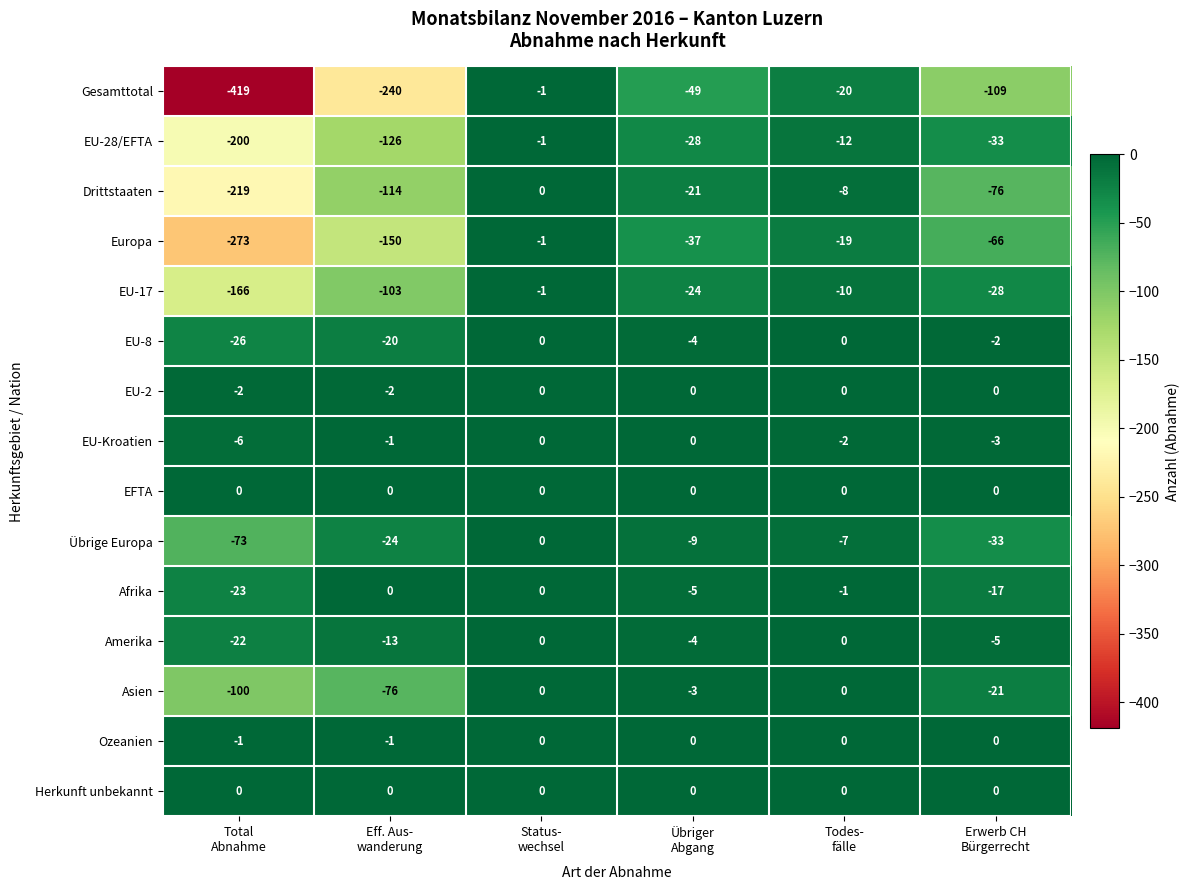

Which series has the widest spread of values?

Gesamttotal